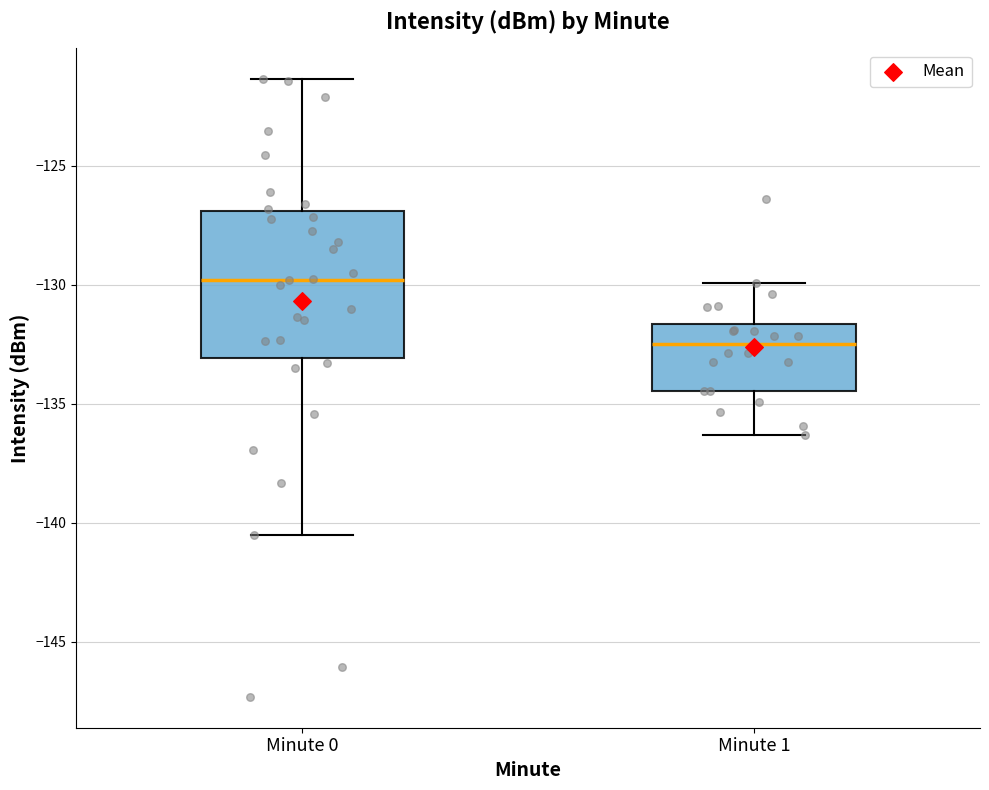

Reading left to right, transcribe this box plot: for each box, give where its median line is, the range the box spans, and where its two whiskers end, as read against the y-axis. The values are not printed on the chart, so give them approximately, as read against the axis.

Minute 0: median -130.0, box -133.0 to -127.0, whiskers -140.5 to -121.5
Minute 1: median -132.5, box -134.5 to -131.5, whiskers -136.5 to -130.0